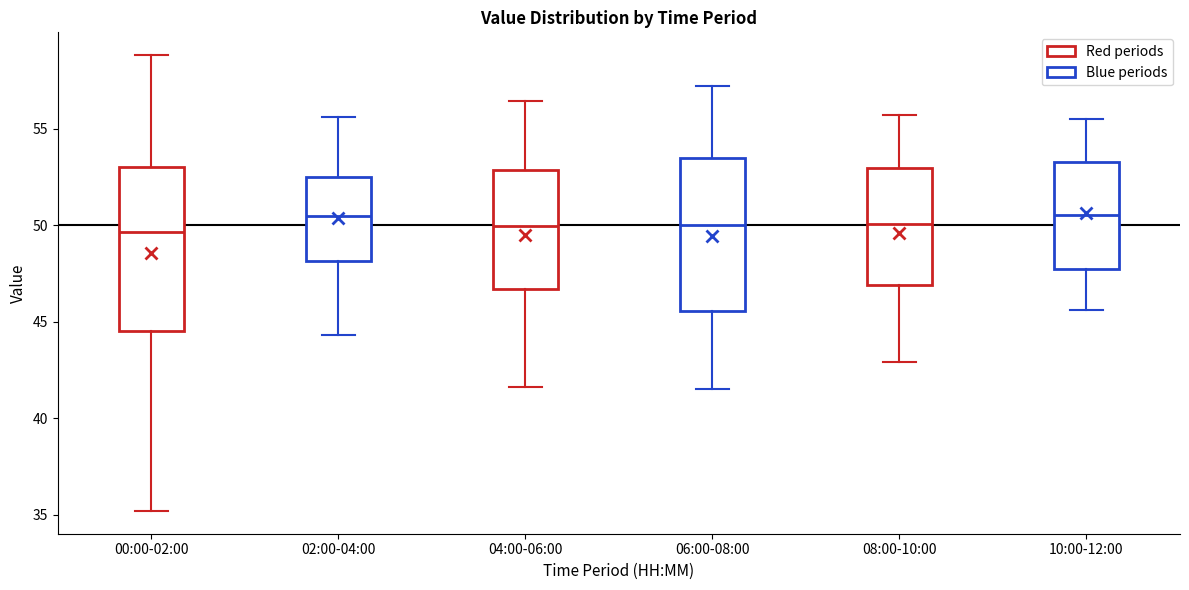

Reading left to right, transcribe this box plot: for each box, give where its median line is, the range the box spans, and where its two whiskers end, as read against the y-axis. The values are not printed on the chart, so give them approximately, as read against the axis.

00:00-02:00: median 49.5, box 44.5 to 53.0, whiskers 35.0 to 59.0
02:00-04:00: median 50.5, box 48.0 to 52.5, whiskers 44.5 to 55.5
04:00-06:00: median 50.0, box 46.5 to 53.0, whiskers 41.5 to 56.5
06:00-08:00: median 50.0, box 45.5 to 53.5, whiskers 41.5 to 57.0
08:00-10:00: median 50.0, box 47.0 to 53.0, whiskers 43.0 to 55.5
10:00-12:00: median 50.5, box 48.0 to 53.5, whiskers 45.5 to 55.5